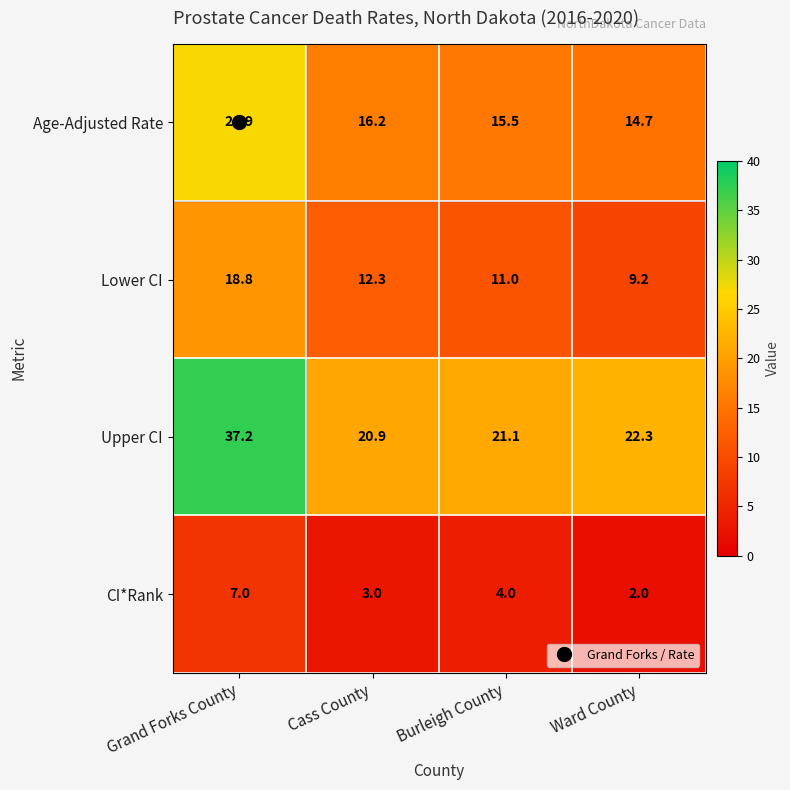

Where is Upper CI nearest to the value 29?

Ward County